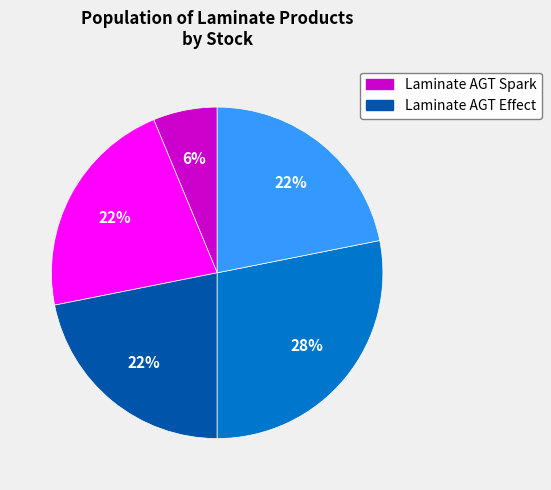

To the nearest percent, what is the difference between the largest and smallest slice percentages?

22%